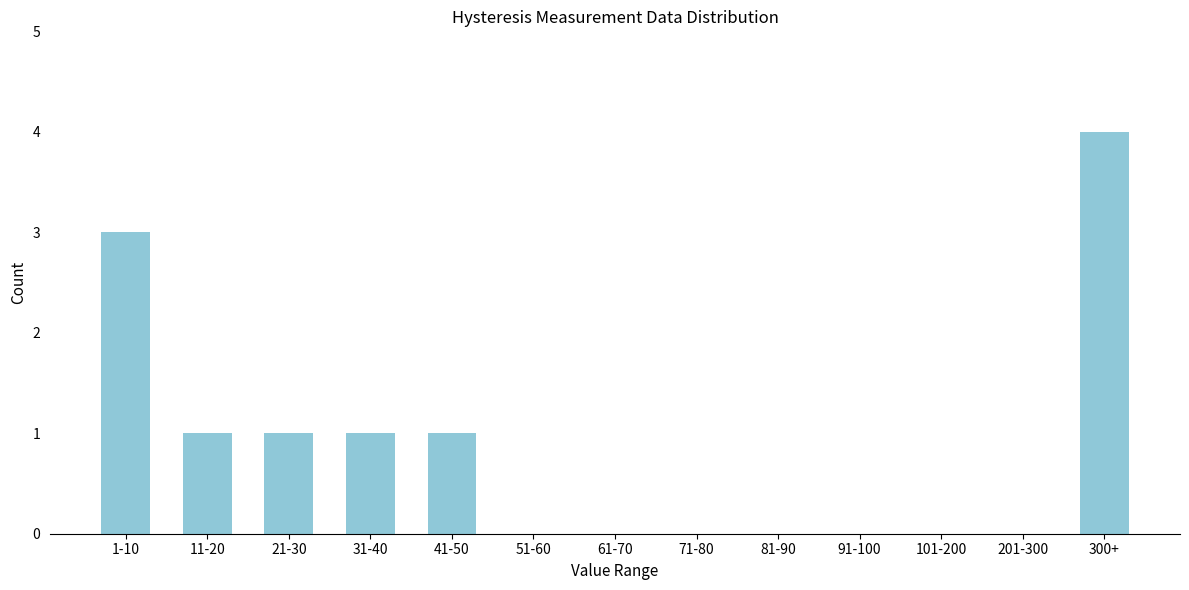

Reading left to right, transcribe all the data shown in this chart.

1-10=3	11-20=1	21-30=1	31-40=1	41-50=1	51-60=0	61-70=0	71-80=0	81-90=0	91-100=0	101-200=0	201-300=0	300+=4